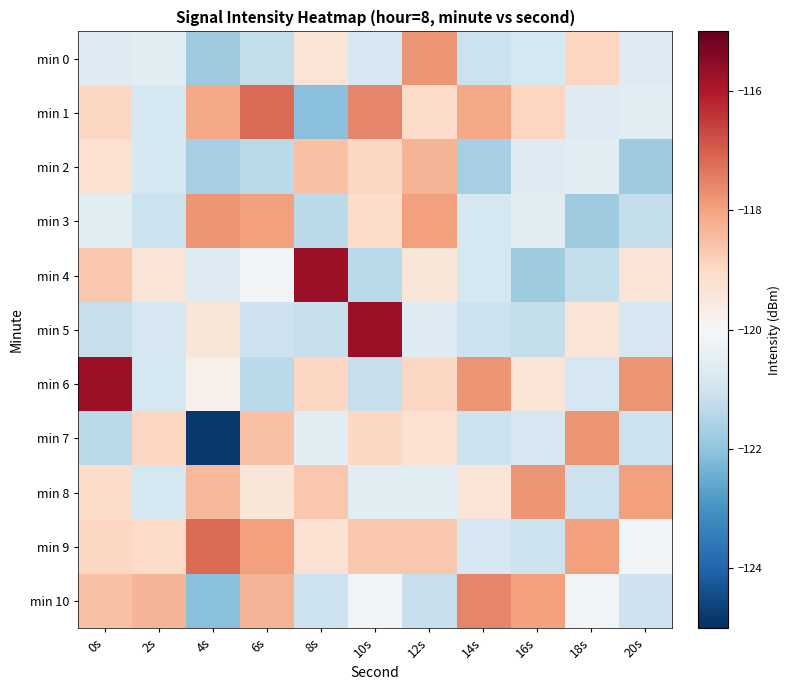

Between 6s and 20s, which series saw the biggest shift?

min 6